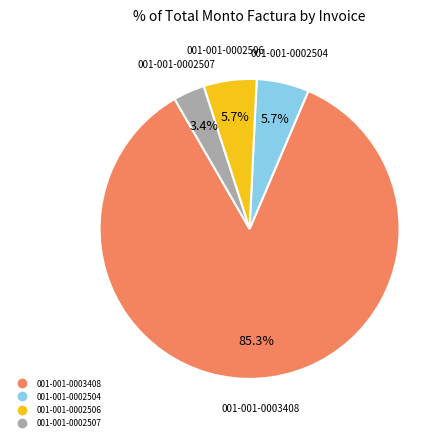

What percentage is the 001-001-0002507 slice, to the nearest percent?

3%